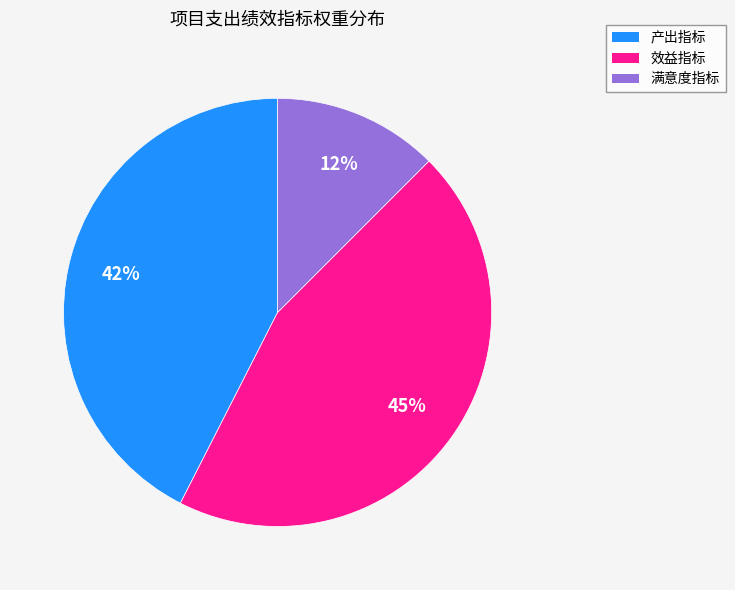

Which category has the smallest portion of the pie?

满意度指标